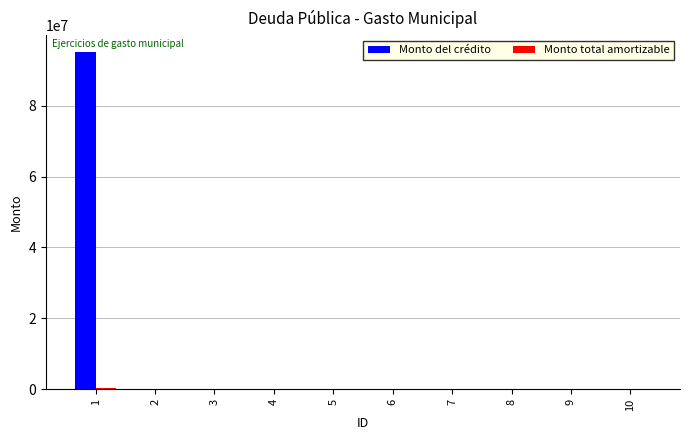

Count the number of categories in the chart.

10